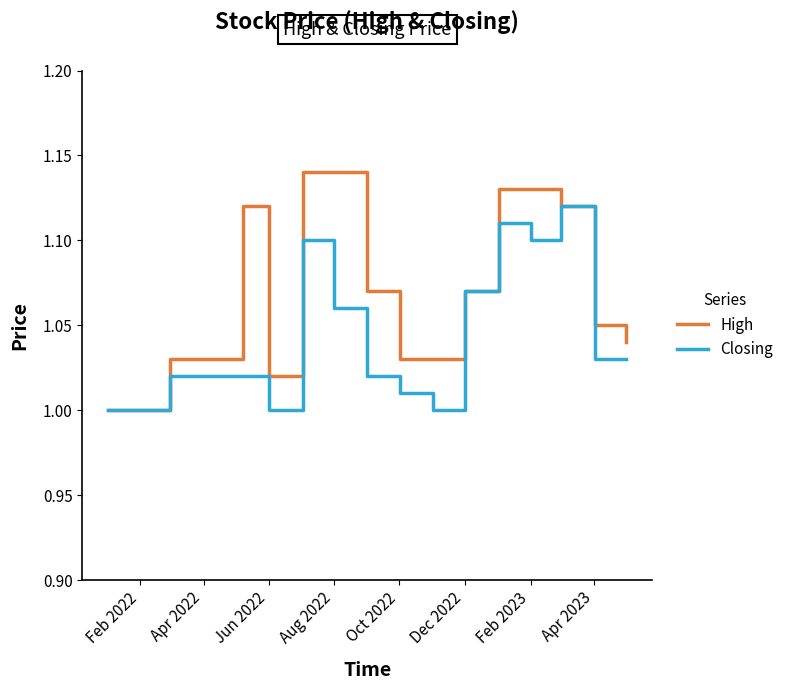

Which series has the largest range (max minus min)?

High